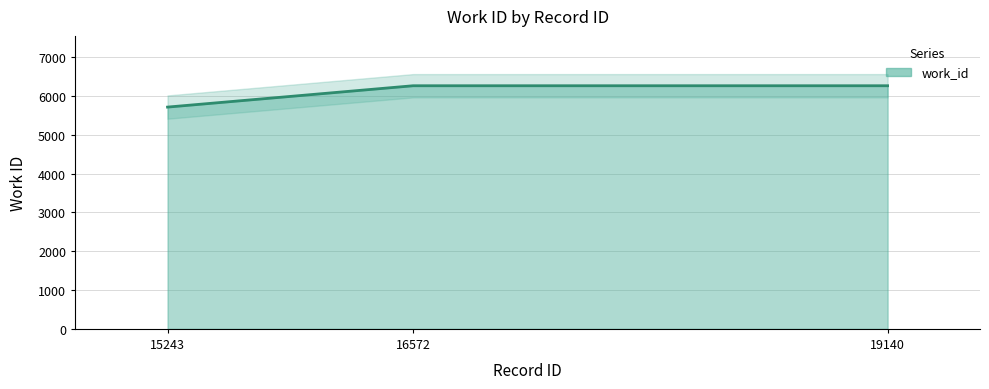

Which has a higher value, 16572 or 19140?

16572